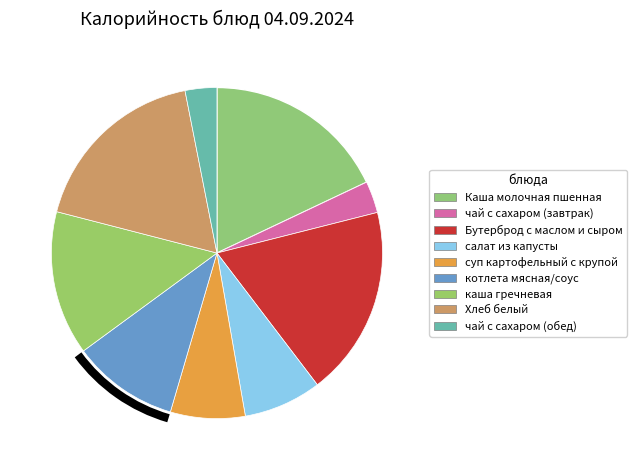

Count the number of slices in the pie.

9